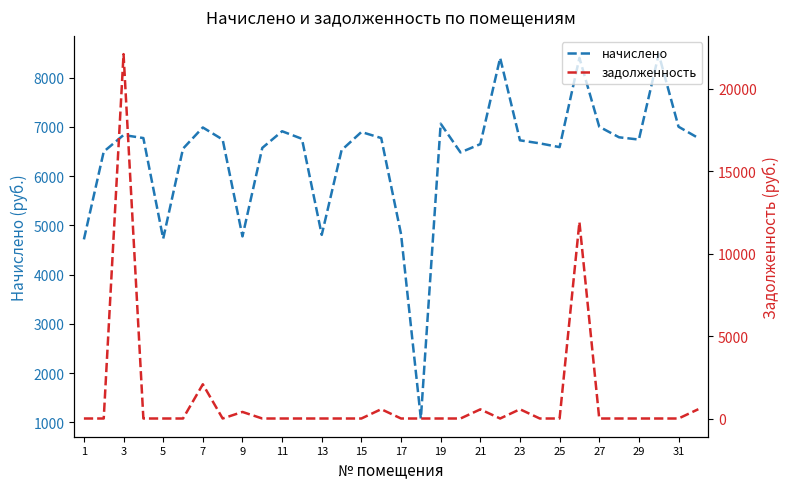

Which series has the largest range (max minus min)?

задолженность